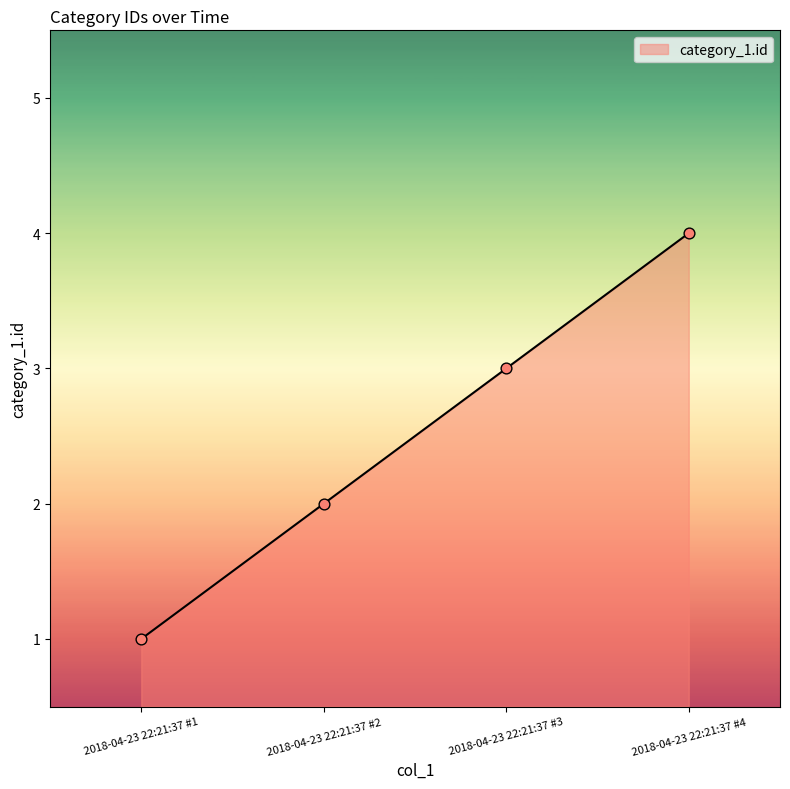

What is the change in value from 2018-04-23 22:21:37 #1 to 2018-04-23 22:21:37 #3?

+2